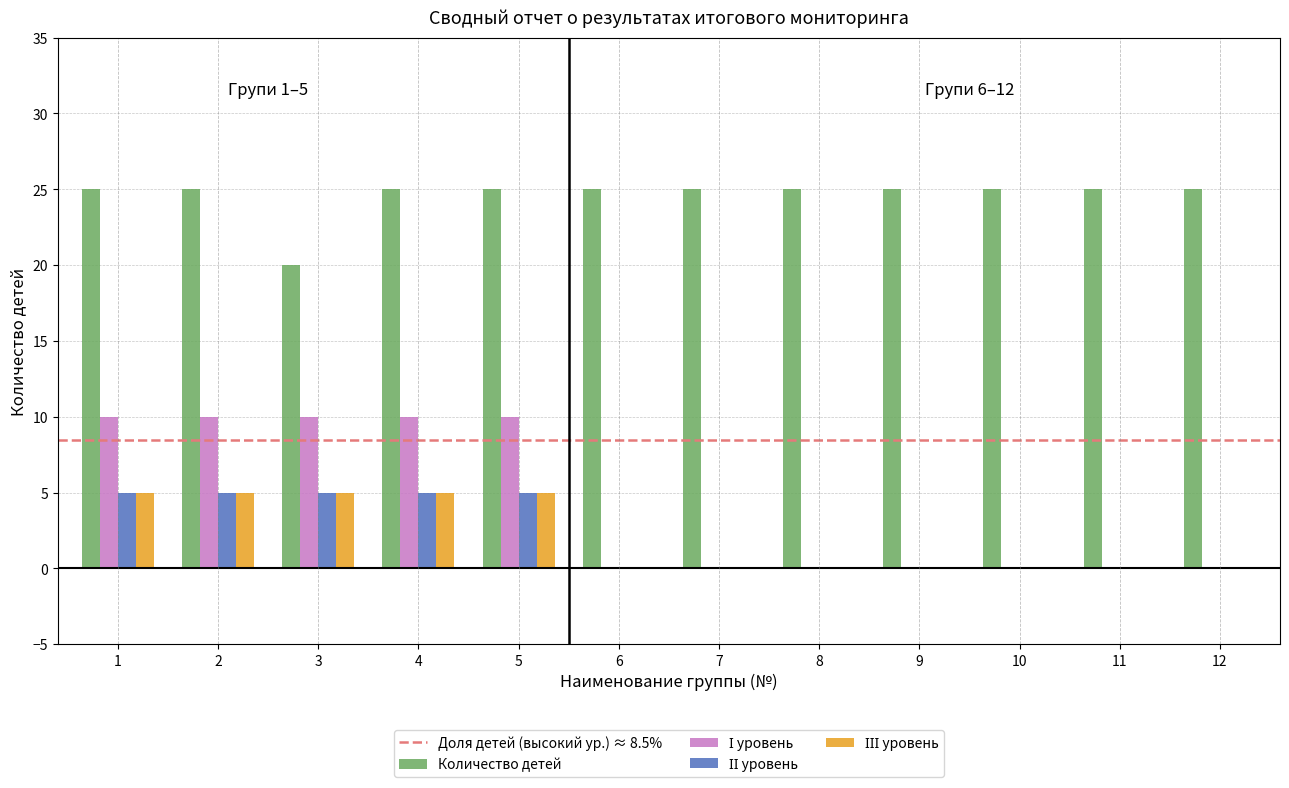

What is the total value across all series at 3?

40